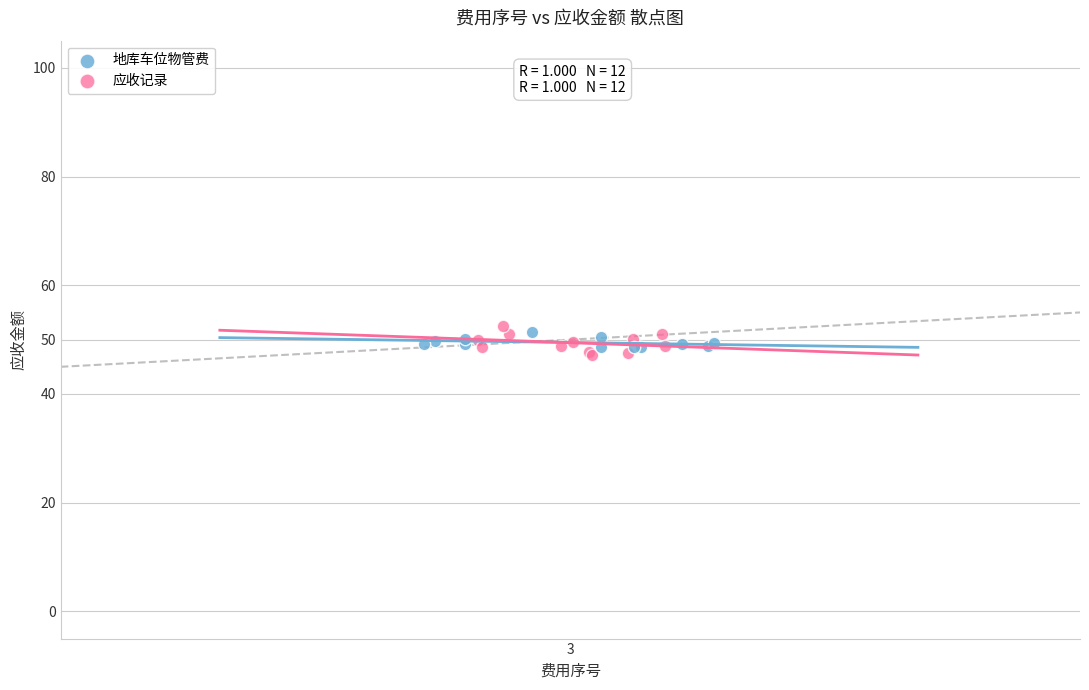

What are all the series names shown in the legend?

地库车位物管费, 应收记录